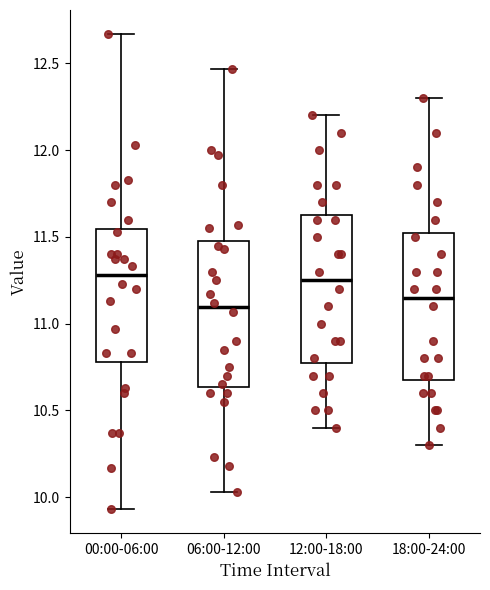

Where does the median line of the box for 00:00-06:00 sit on the y-axis? The values are not printed on the chart, so give them approximately, as read against the axis.

11.30